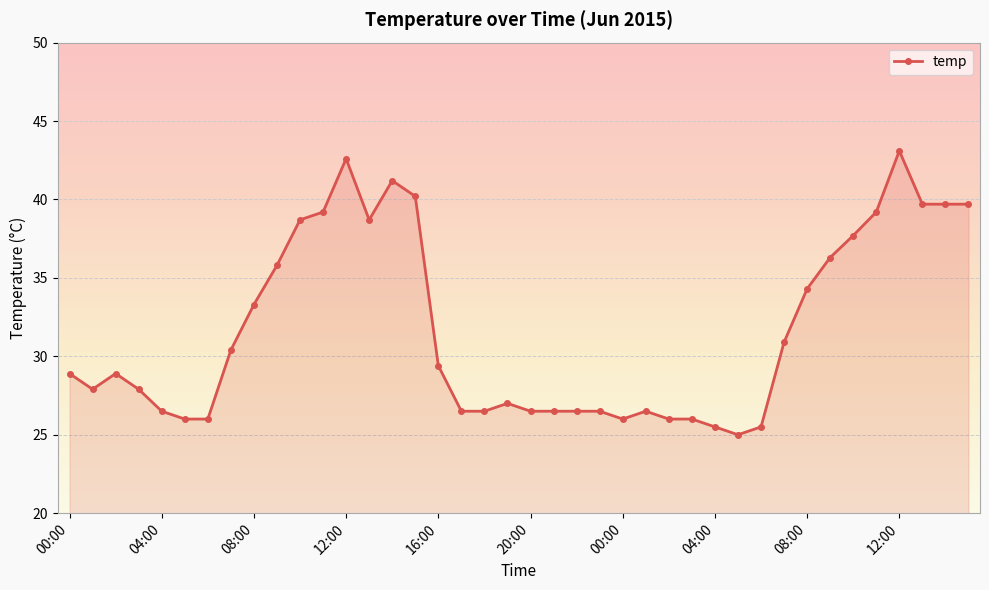

What is the greatest value displayed?

43.1